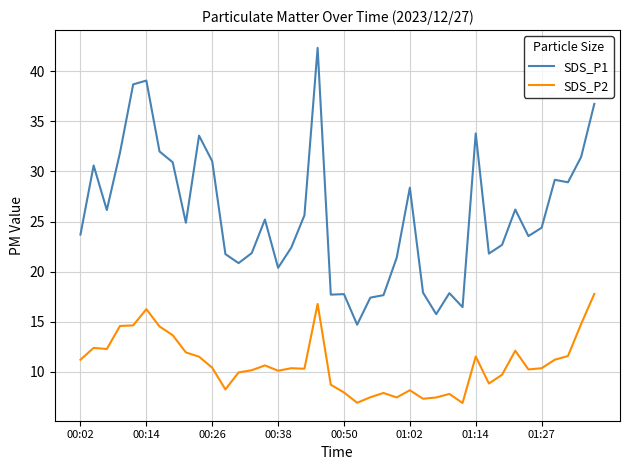

Count the number of categories in the chart.

40